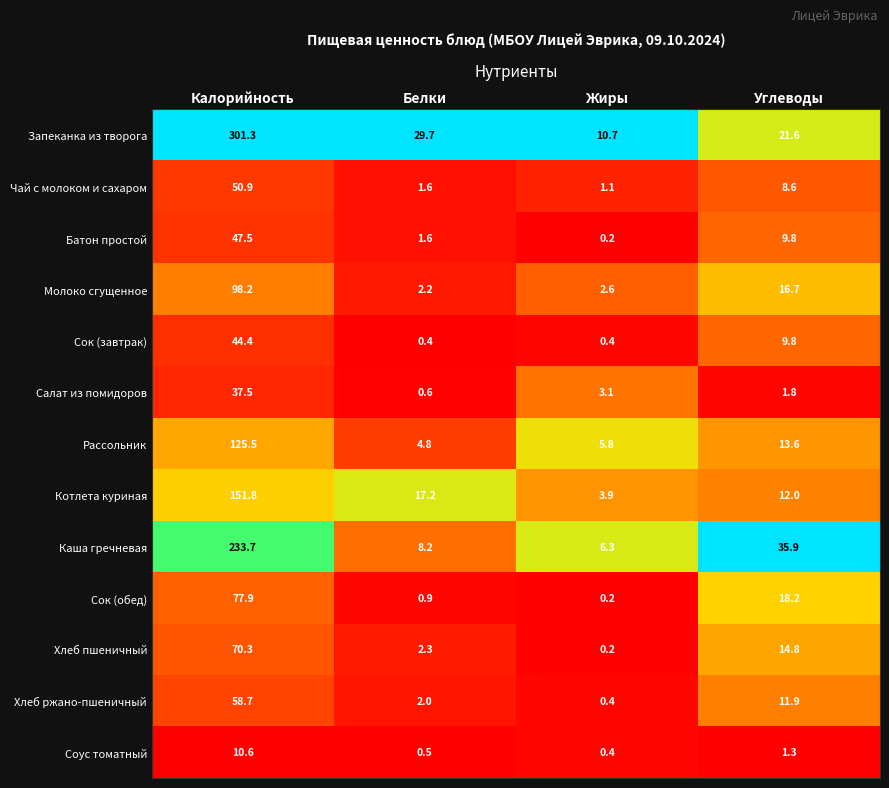

The value of Сок (завтрак) at Углеводы is 2.6. True or false?

False